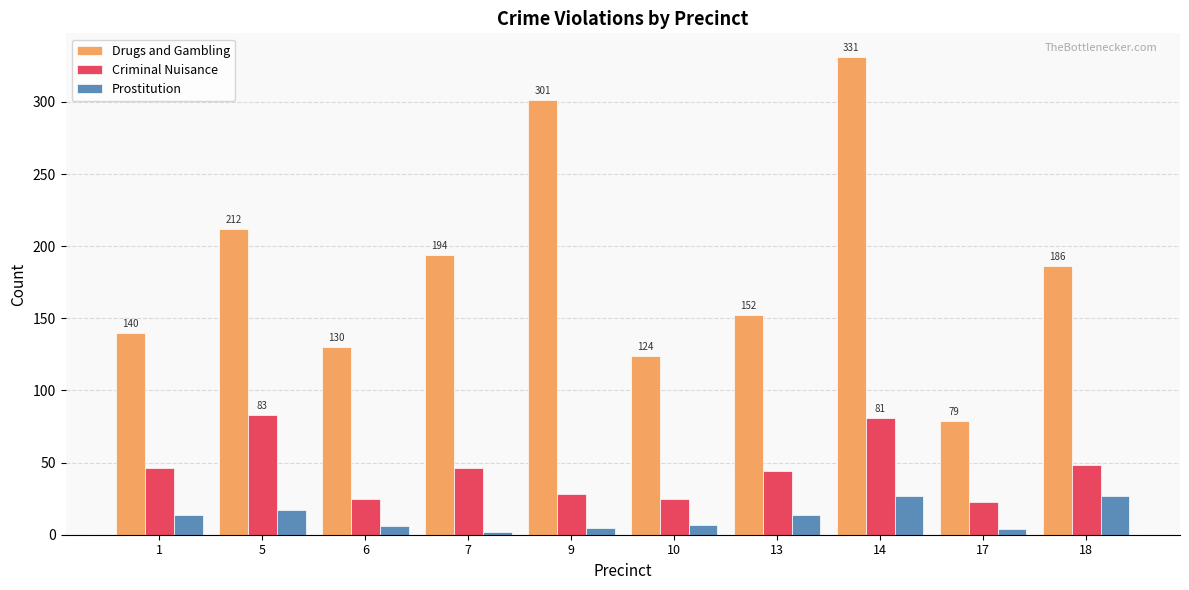

How many groups of bars are there?

10